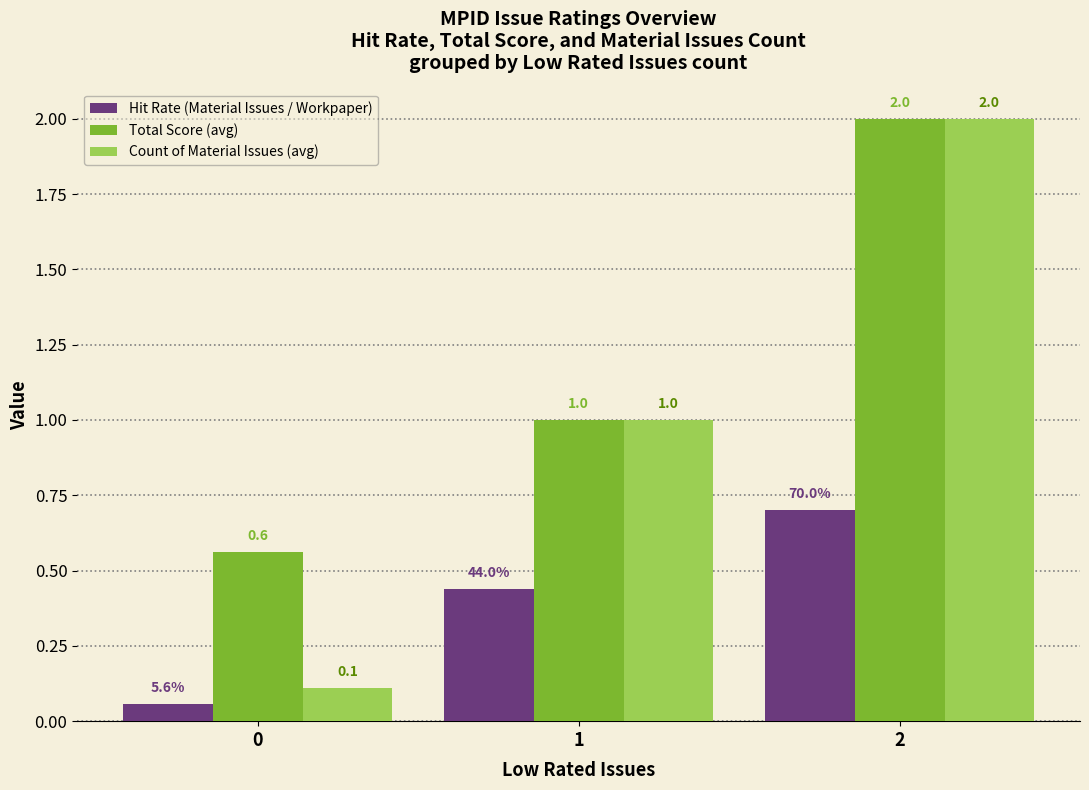

Between 0 and 2, which series saw the biggest shift?

Count of Material Issues (avg)